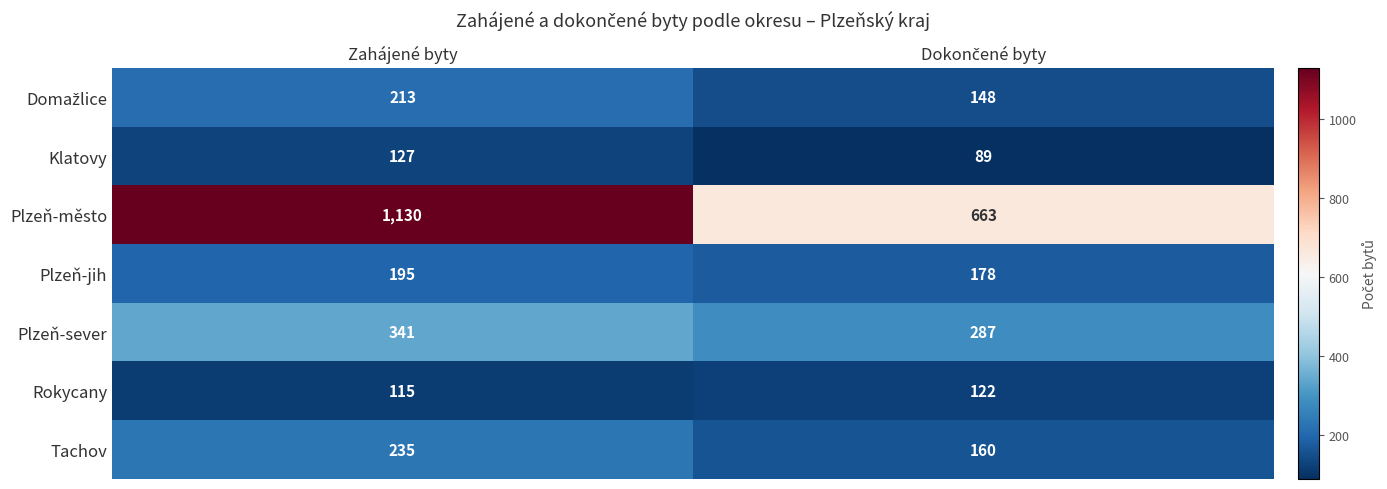

Is it true that Rokycany equals 78 at Zahájené byty?

False